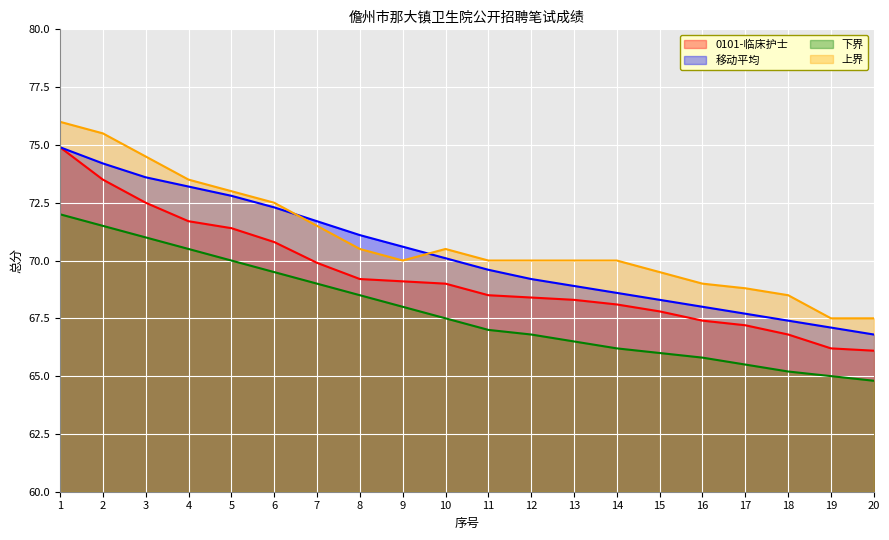

Rank the series by their maximum value, from highest to lowest.

上界, 0101-临床护士, 移动平均, 下界